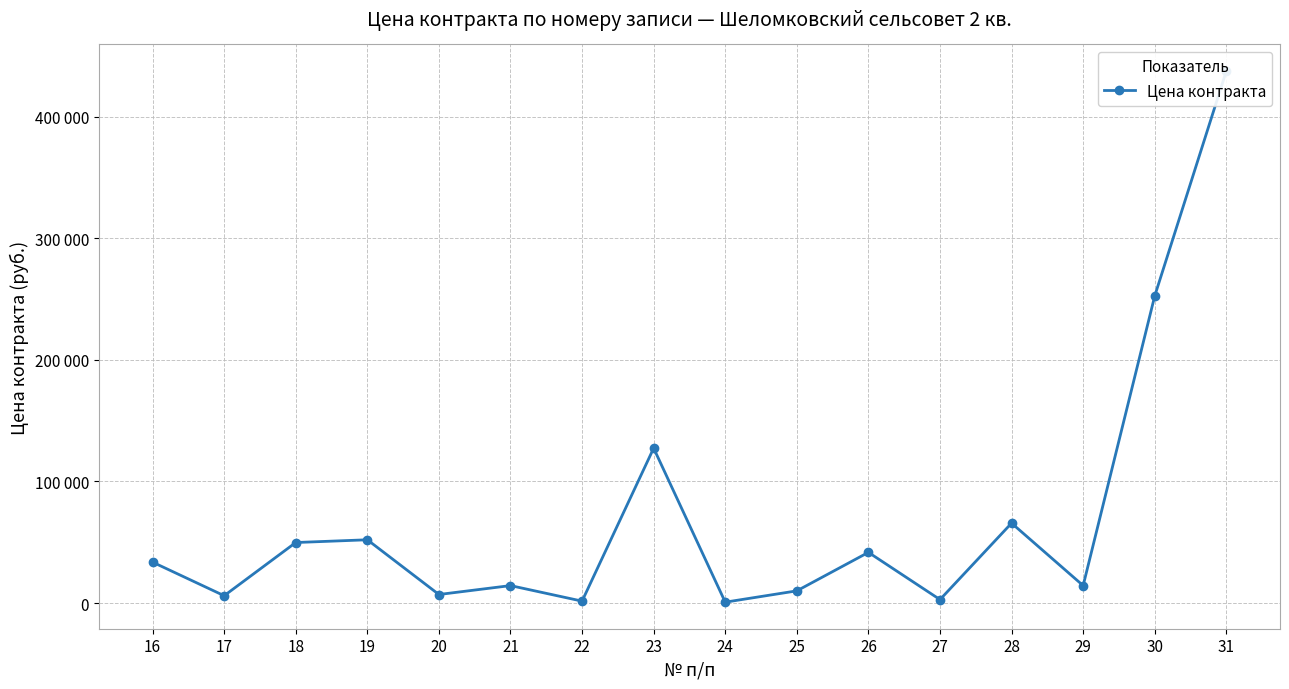

List the labels in order of value, largest first.

31, 30, 23, 28, 19, 18, 26, 16, 21, 29, 25, 20, 17, 27, 22, 24